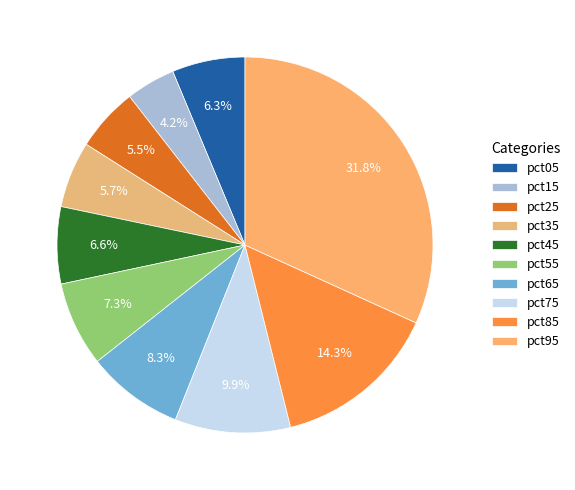

How many segments does this pie chart have?

10